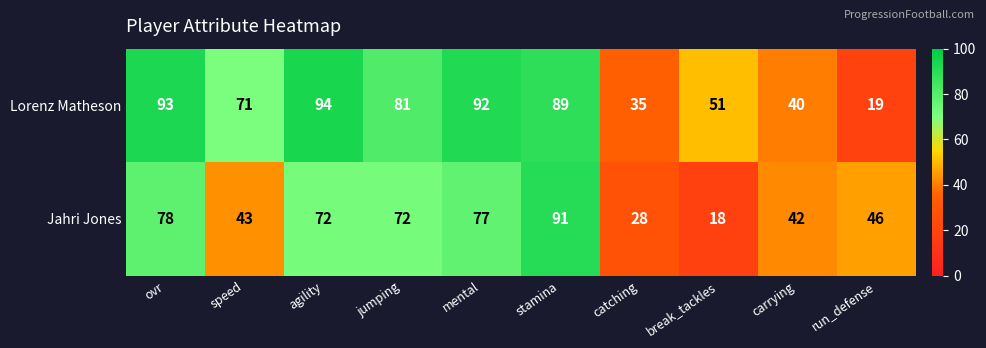

What is the difference between the maximum and second lowest values in the Lorenz Matheson series?

59